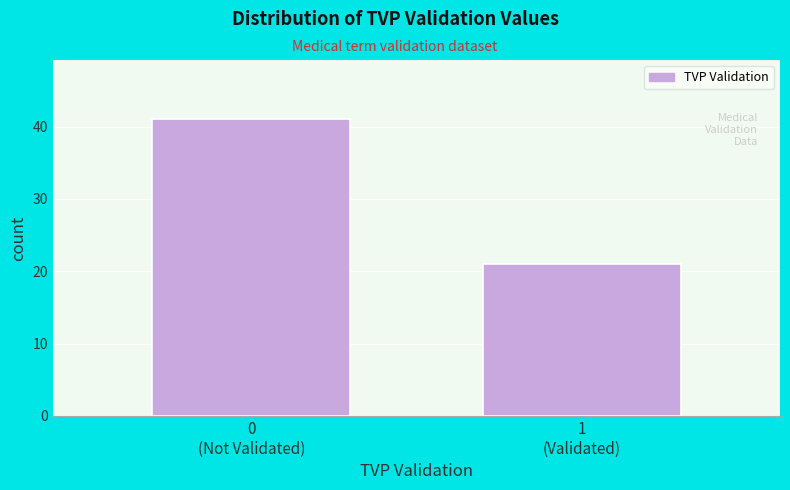

Reading left to right, what are all the values shown in this chart?

41	21